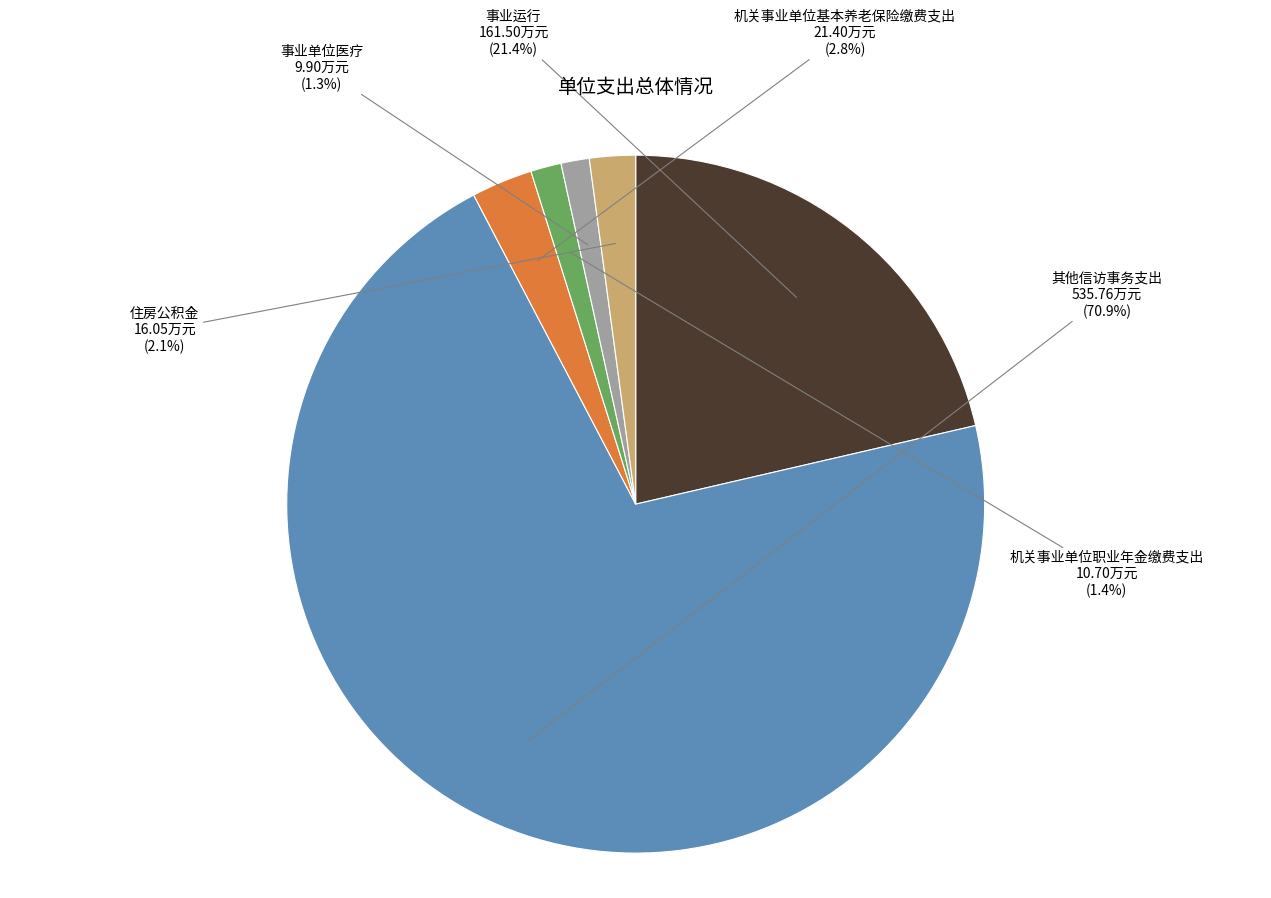

Which slice is the largest?

其他信访事务支出